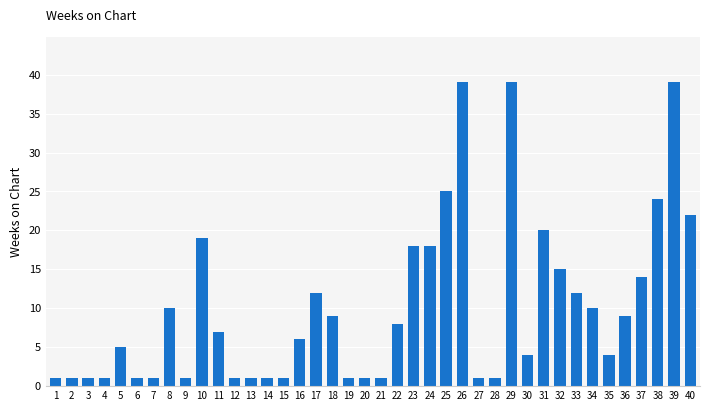

What is the sum of the values at 31 and 16?

26